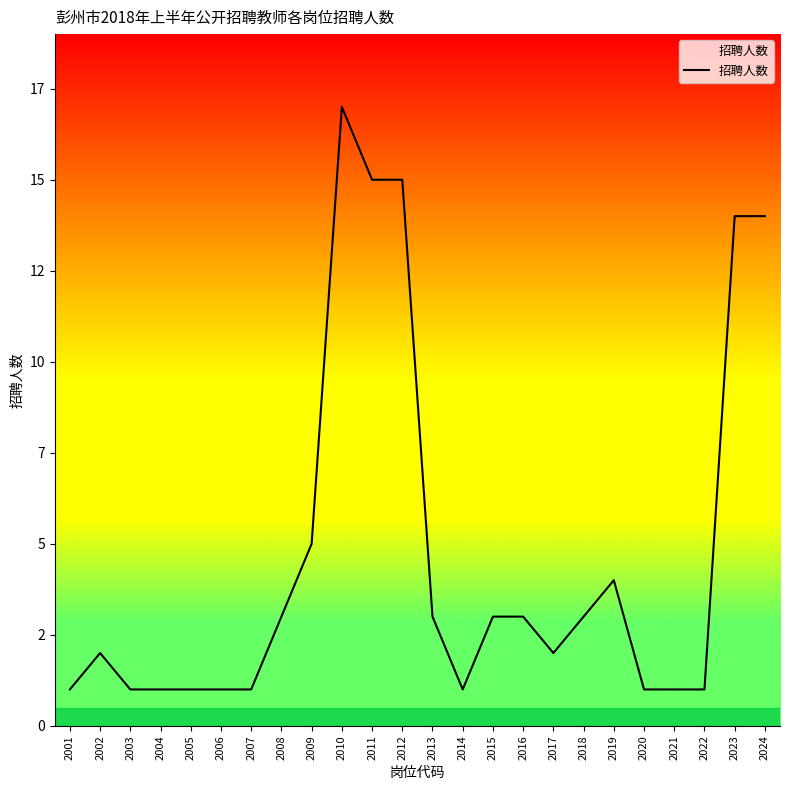

Does the chart have visible grid lines?

No